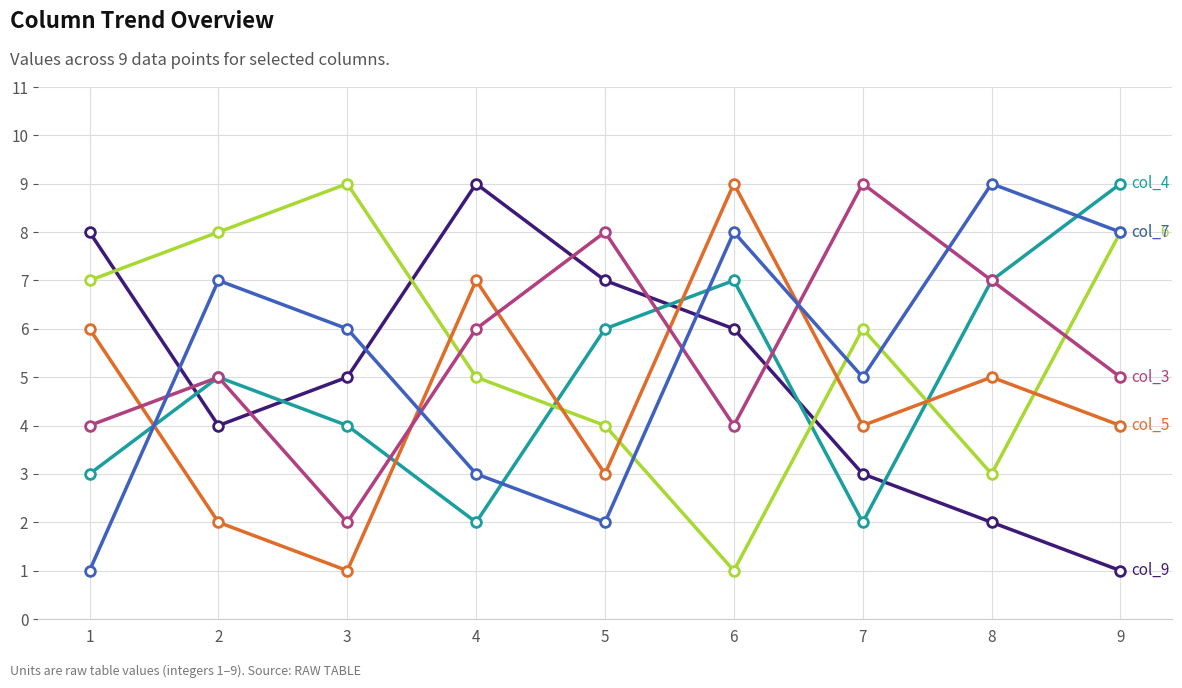

What is the greatest value displayed?

9